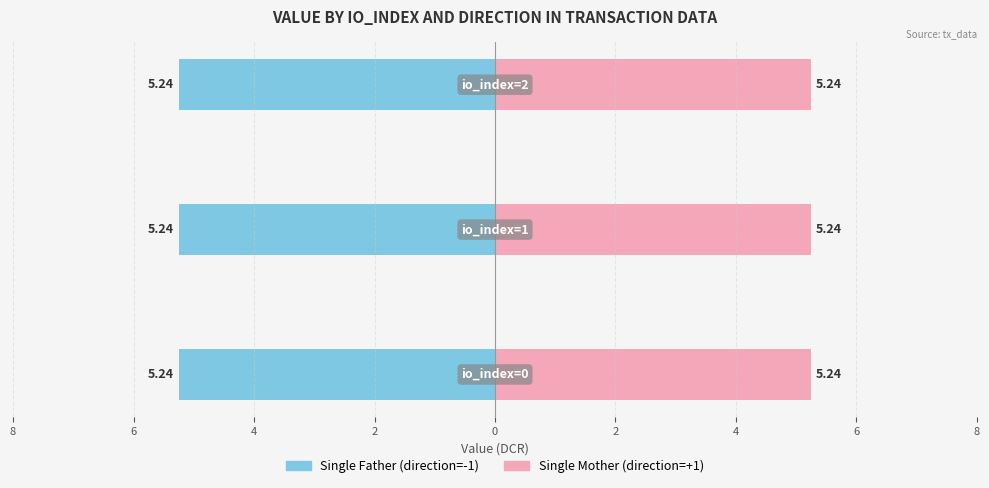

Rank the series at io_index=1 from lowest to highest value.

Single Father, Single Mother